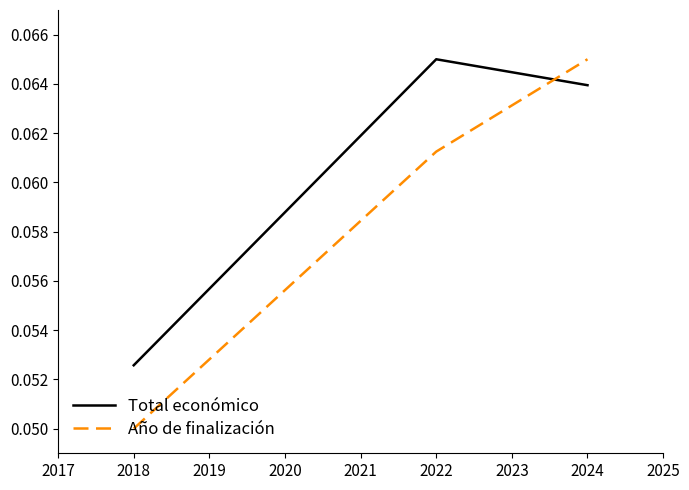

The value of Año de finalización at 2022 is 0.0. True or false?

False